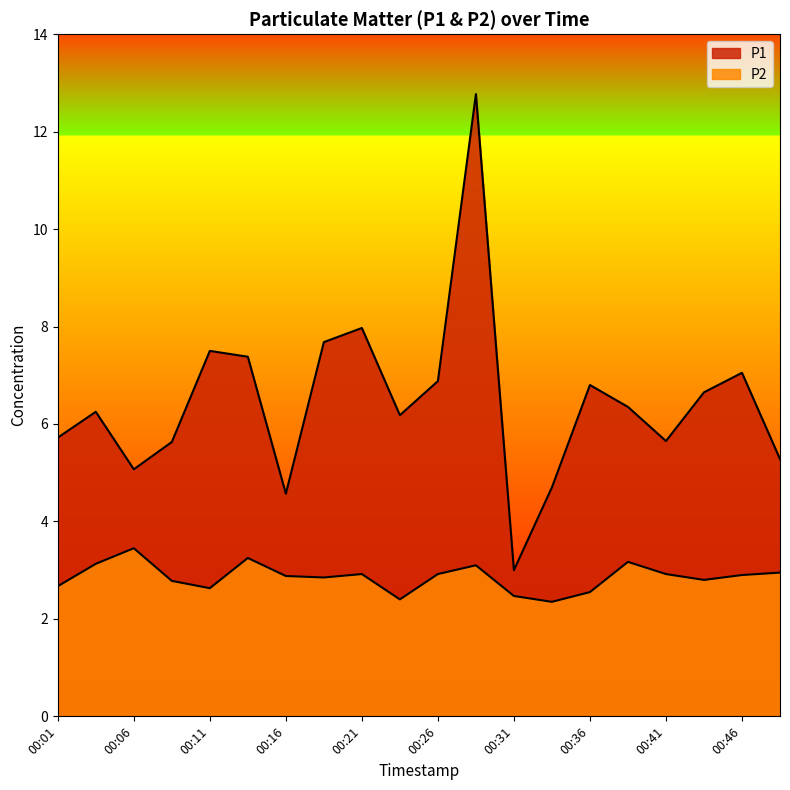

What is the total value across all series at 00:09?

8.4